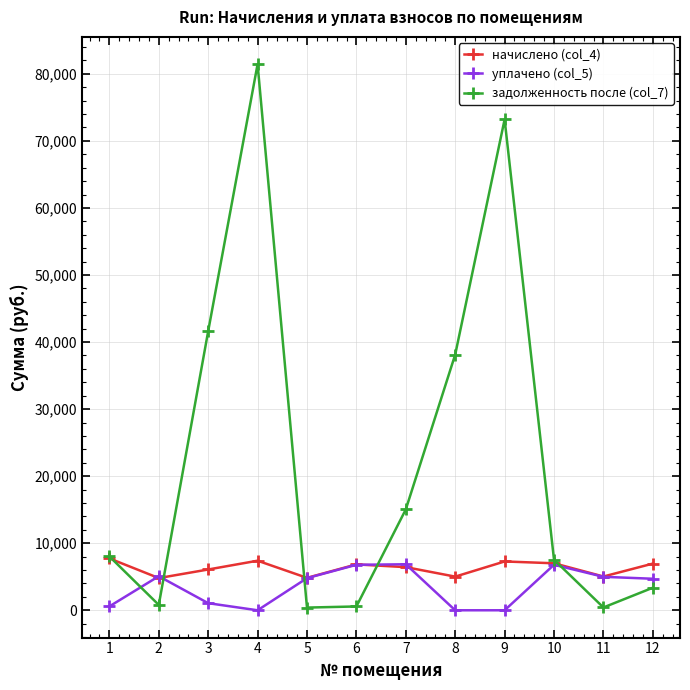

What is the total value across all series at 1?

16353.0